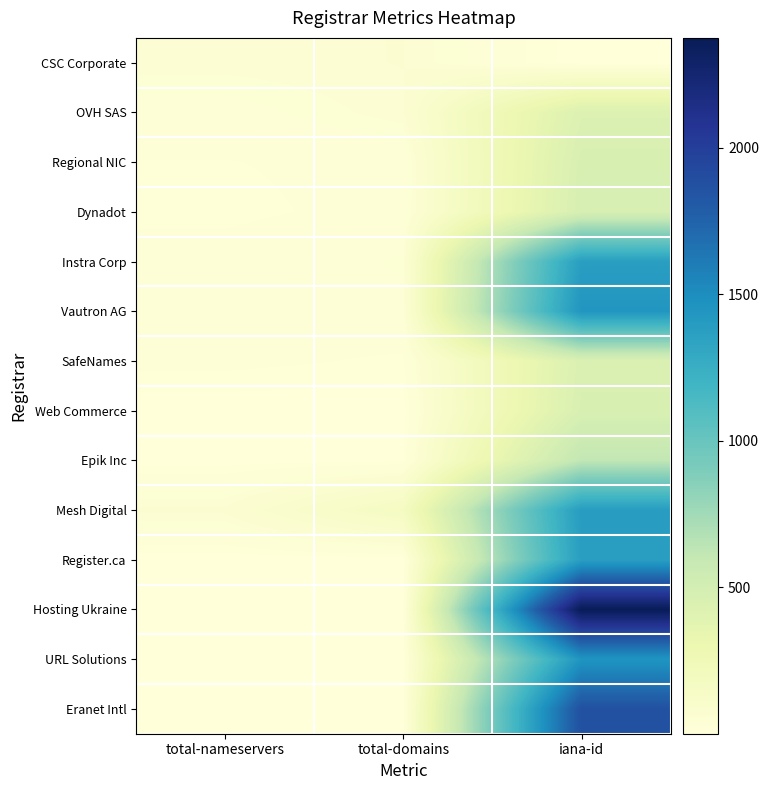

Reading right to left, transcribe all the data shown in this chart.

CSC Corporate: iana-id=3	total-domains=57	total-nameservers=53
OVH SAS: iana-id=433	total-domains=54	total-nameservers=30
Regional NIC: iana-id=463	total-domains=24	total-nameservers=19
Dynadot: iana-id=472	total-domains=25	total-nameservers=16
Instra Corp: iana-id=1376	total-domains=40	total-nameservers=26
Vautron AG: iana-id=1443	total-domains=34	total-nameservers=20
SafeNames: iana-id=447	total-domains=17	total-nameservers=24
Web Commerce: iana-id=460	total-domains=2	total-nameservers=2
Epik Inc: iana-id=617	total-domains=7	total-nameservers=4
Mesh Digital: iana-id=1390	total-domains=171	total-nameservers=60
Register.ca: iana-id=1375	total-domains=1	total-nameservers=2
Hosting Ukraine: iana-id=2374	total-domains=2	total-nameservers=5
URL Solutions: iana-id=1449	total-domains=1	total-nameservers=3
Eranet Intl: iana-id=1868	total-domains=1	total-nameservers=2